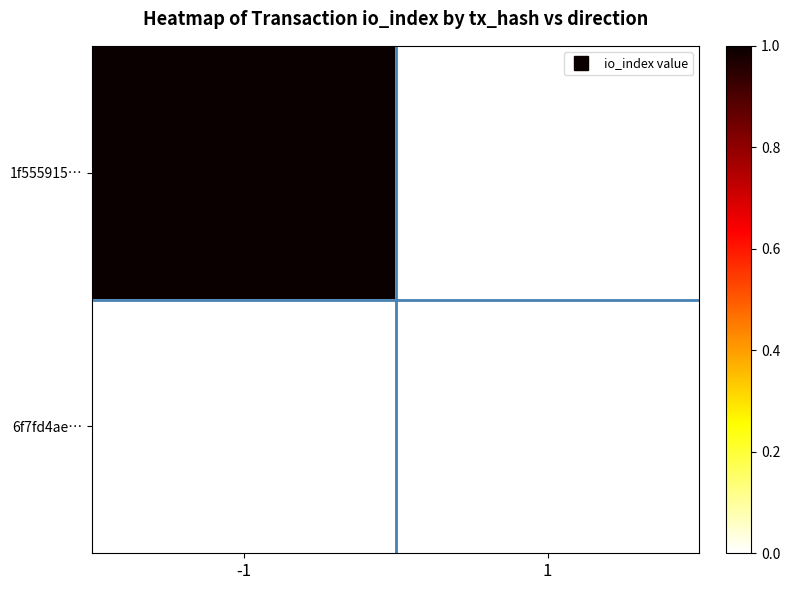

Reading left to right, transcribe all the data shown in this chart.

1f555915…: -1=1	1=0
6f7fd4ae…: -1=0	1=0